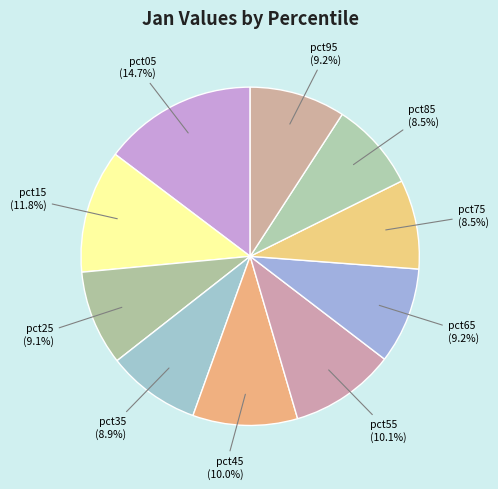

Count the number of slices in the pie.

10